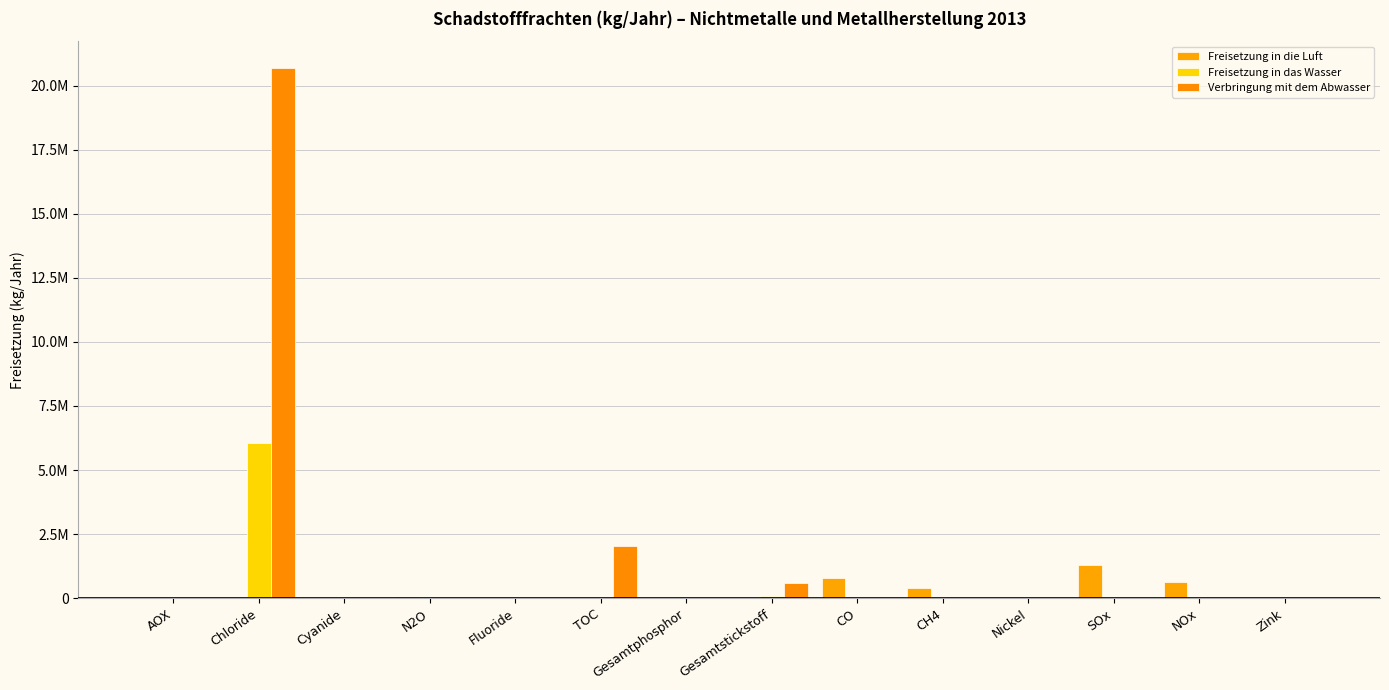

Reading right to left, transcribe all the data shown in this chart.

Freisetzung in die Luft: Zink=12023	NOx=633000	SOx=1290000	Nickel=0	CH4=379000	CO=790000	Gesamtstickstoff=0	Gesamtphosphor=0	TOC=0	Fluoride=0	N2O=49300	Cyanide=0	Chloride=0	AOX=0
Freisetzung in das Wasser: Zink=172	NOx=0	SOx=0	Nickel=115	CH4=0	CO=0	Gesamtstickstoff=100000	Gesamtphosphor=0	TOC=0	Fluoride=25020	N2O=0	Cyanide=0	Chloride=6060000	AOX=0
Verbringung mit dem Abwasser: Zink=0	NOx=0	SOx=0	Nickel=132	CH4=0	CO=0	Gesamtstickstoff=587900	Gesamtphosphor=5360	TOC=2037400	Fluoride=0	N2O=0	Cyanide=1280	Chloride=20700000	AOX=1950